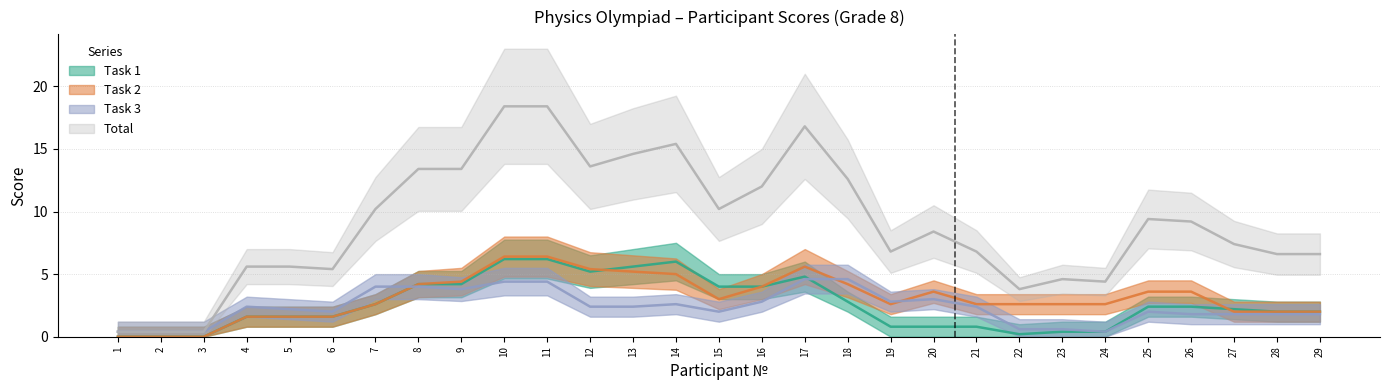

True or false: Total and Task 2 cross at least once.

False